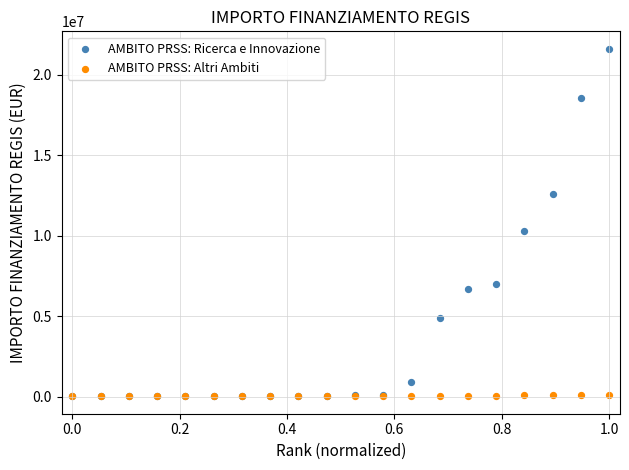

In the AMBITO PRSS: Ricerca e Innovazione series, what Y value is closest to 10820342?

10267188.0